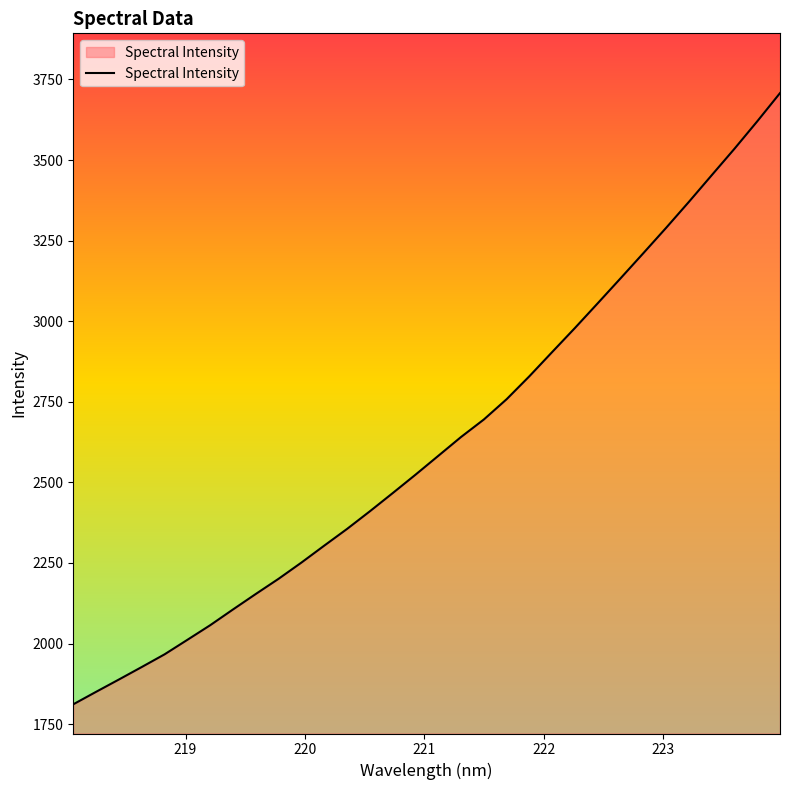

What is the difference between the maximum and minimum values?

1895.9